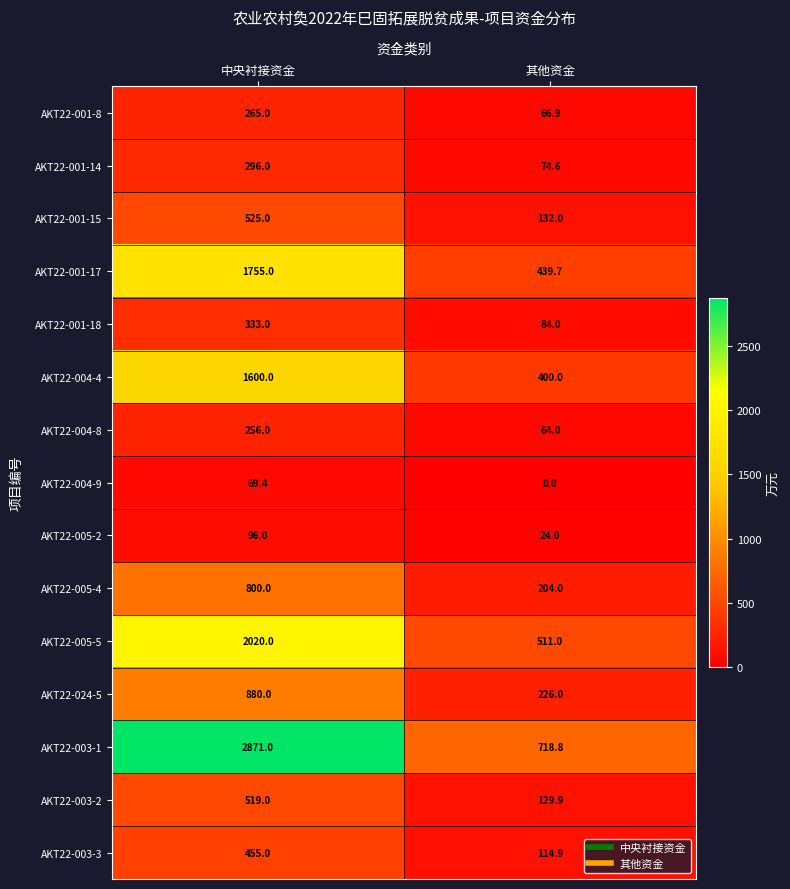

At which category does the chart reach its peak across all series?

中央衬接资金